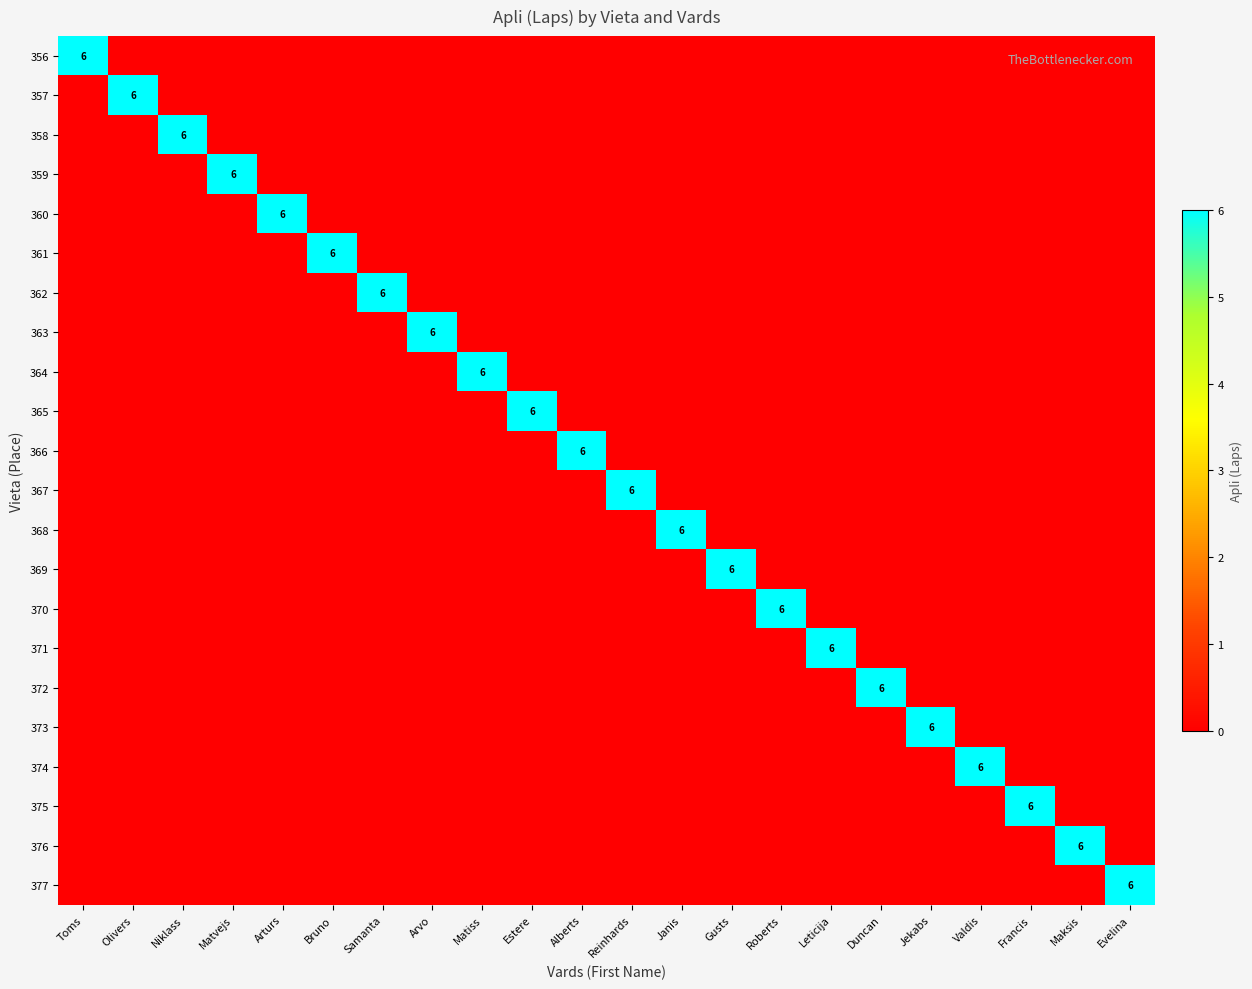

True or false: 375 has a value of 6 at Francis.

True